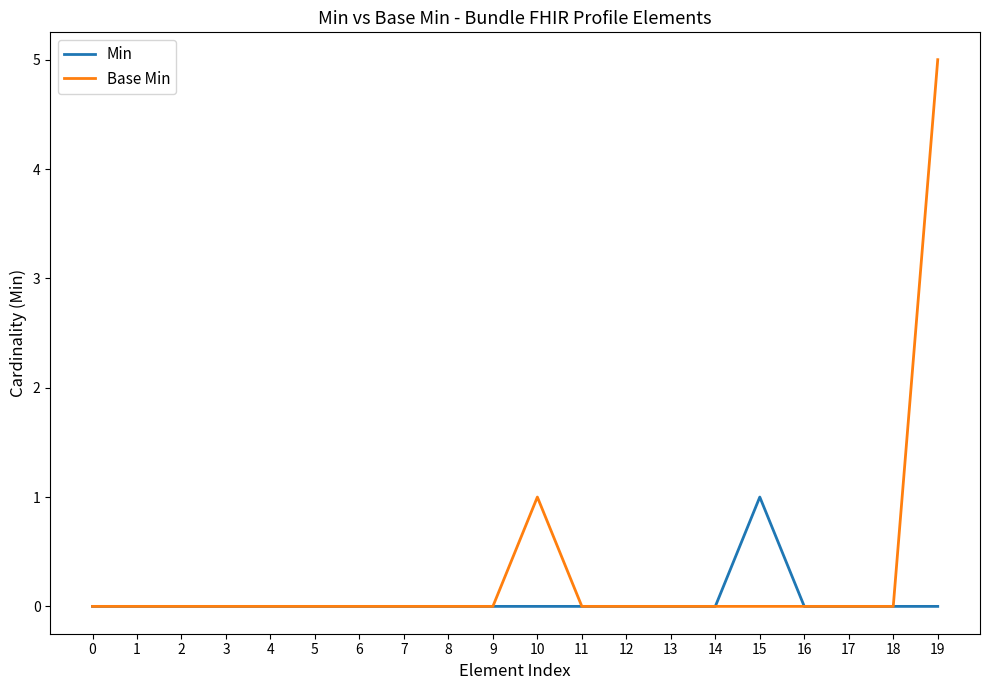

What is the maximum value for Base Min?

5